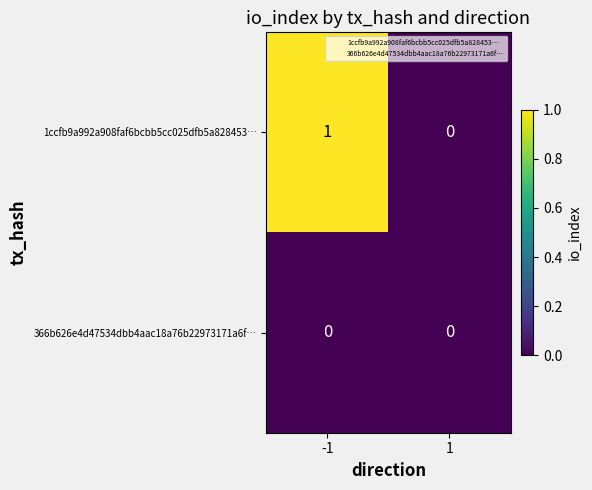

Between -1 and 1, which series saw the biggest shift?

1ccfb9a992a908faf6bcbb5cc025dfb5a828453…